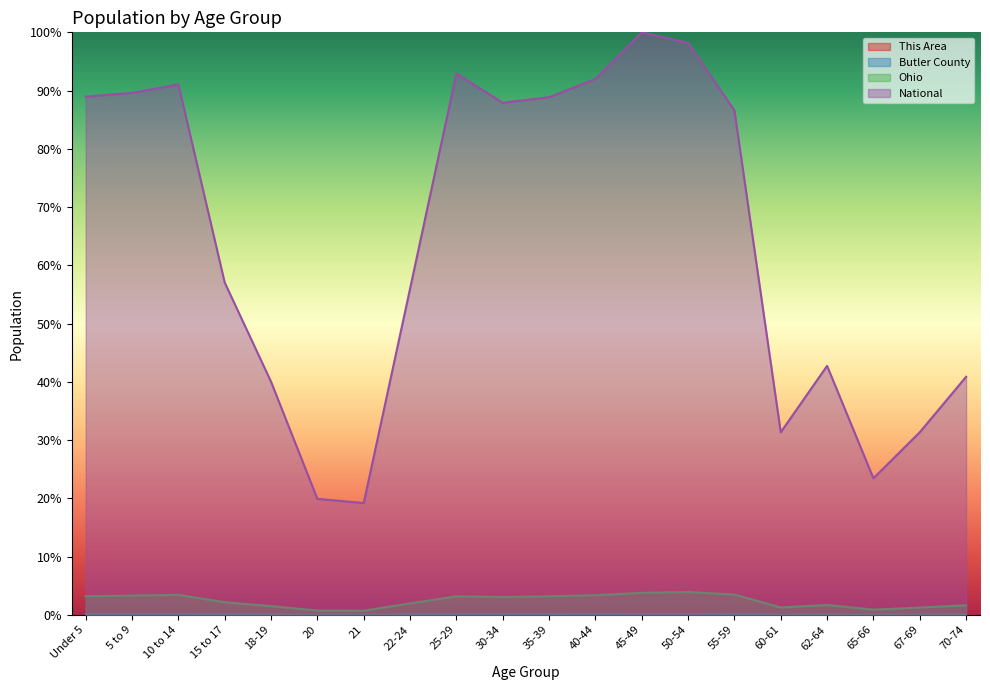

Reading left to right, extract all data points from this chart.

This Area: 0.0	0.0	0.0	0.0	0.0	0.0	0.0	0.0	0.0	0.0	0.0	0.0	0.0	0.0	0.0	0.0	0.0	0.0	0.0	0.0
Butler County: 0.1	0.1	0.1	0.1	0.1	0.0	0.0	0.1	0.1	0.1	0.1	0.1	0.1	0.1	0.1	0.0	0.0	0.0	0.0	0.0
Ohio: 3.2	3.3	3.4	2.1	1.5	0.7	0.7	1.9	3.2	3.0	3.2	3.4	3.8	3.9	3.5	1.3	1.7	0.9	1.2	1.6
National: 89.0	89.6	91.1	57.0	40.0	19.9	19.2	56.0	92.9	87.9	88.9	92.0	100.0	98.2	86.6	31.3	42.7	23.4	31.3	40.9